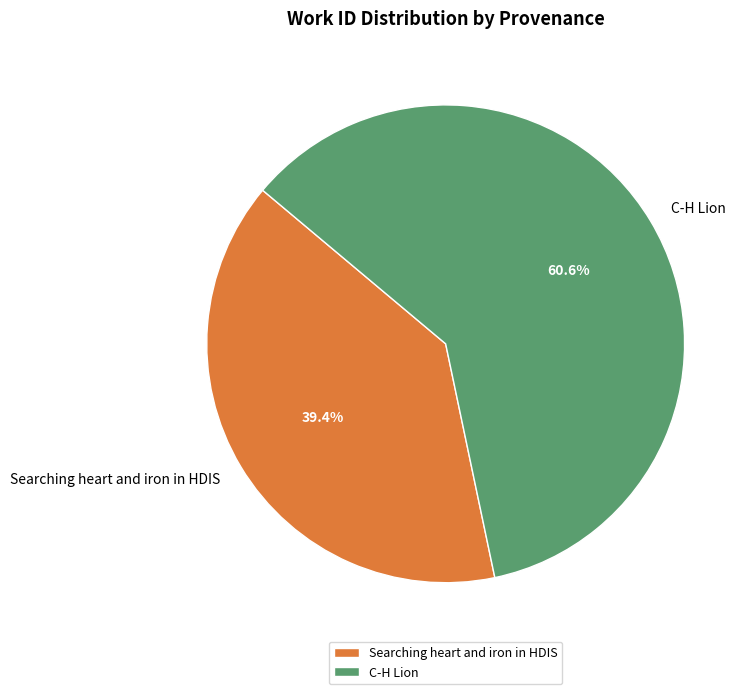

Rank the categories by value from highest to lowest.

C-H Lion, Searching heart and iron in HDIS